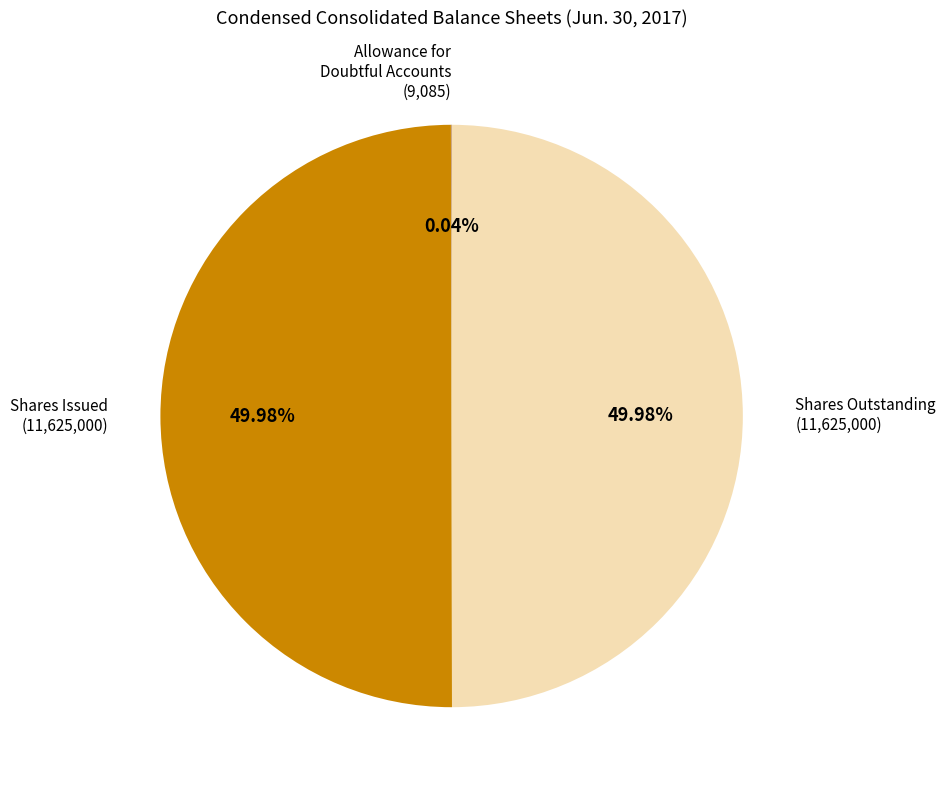

How many segments does this pie chart have?

3